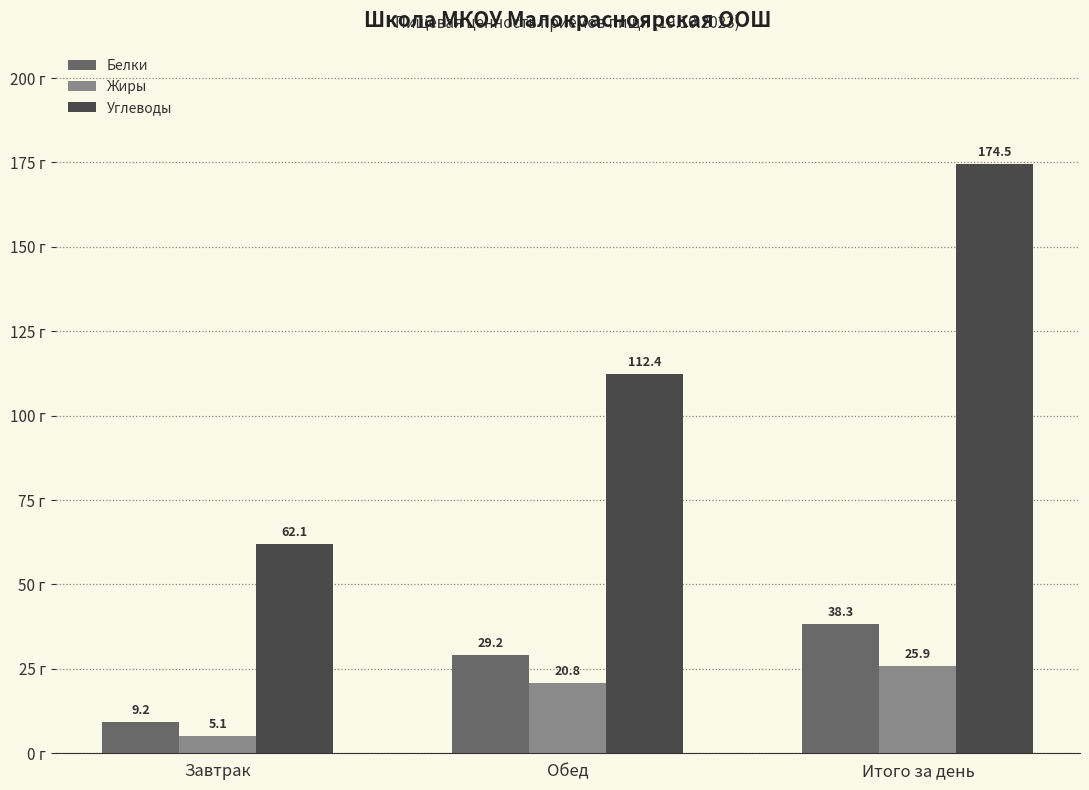

Is the value of Жиры at Завтрак greater than the value of Углеводы at Итого за день?

No